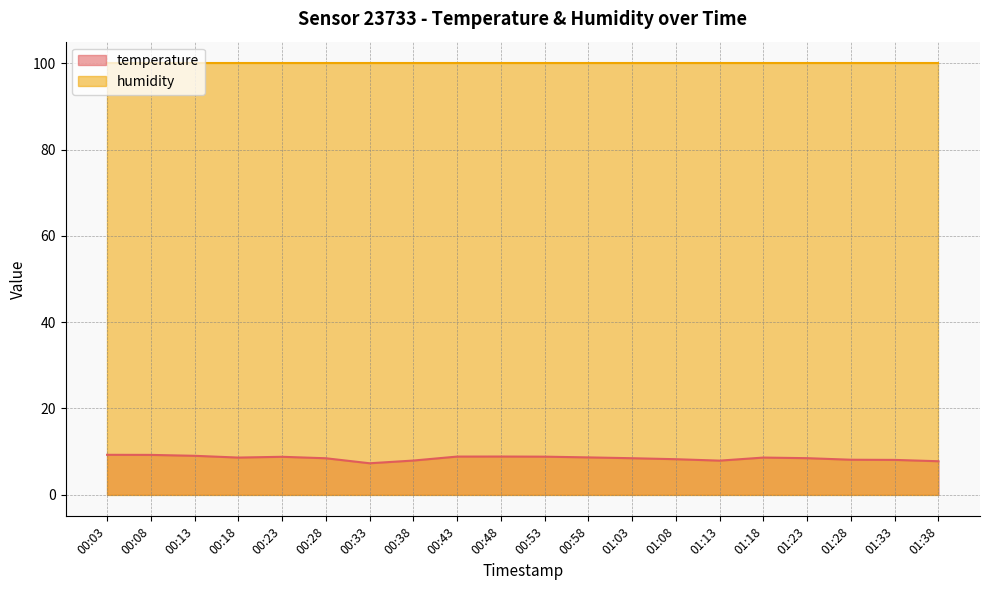

Where is the first local maximum?

00:23